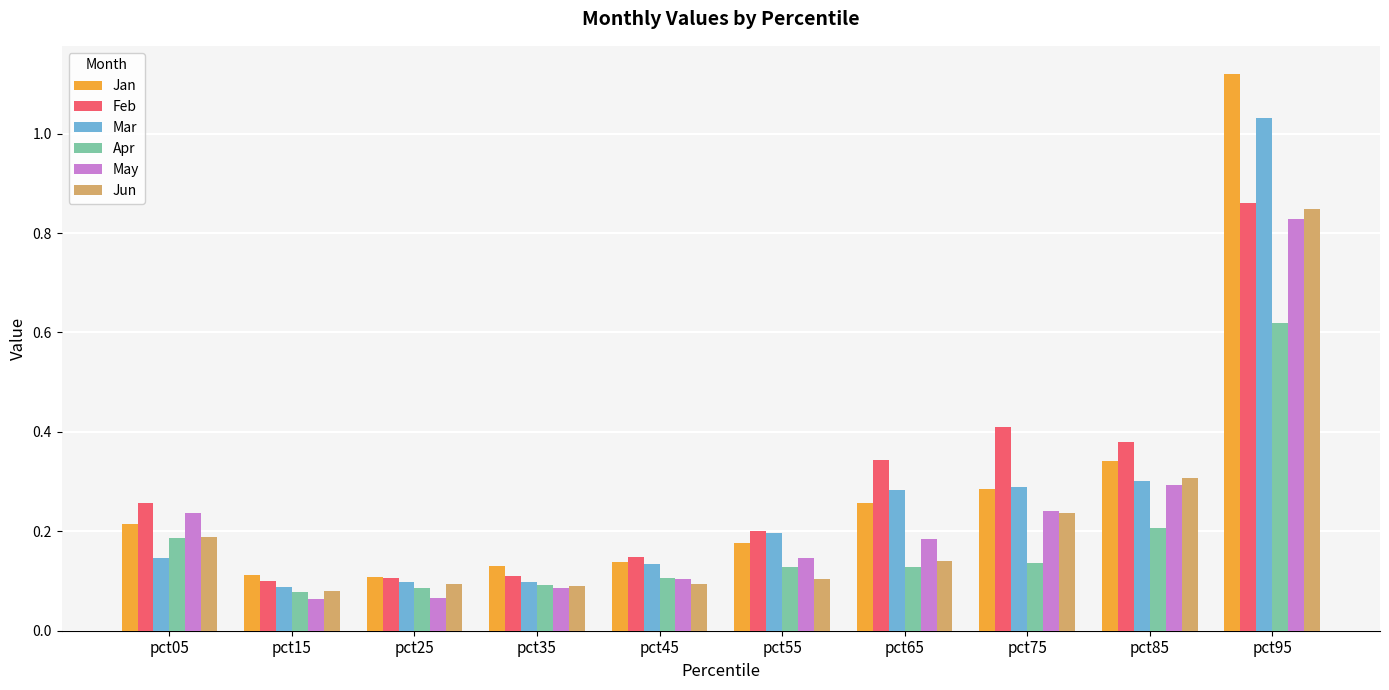

What are all the series names shown in the legend?

Jan, Feb, Mar, Apr, May, Jun